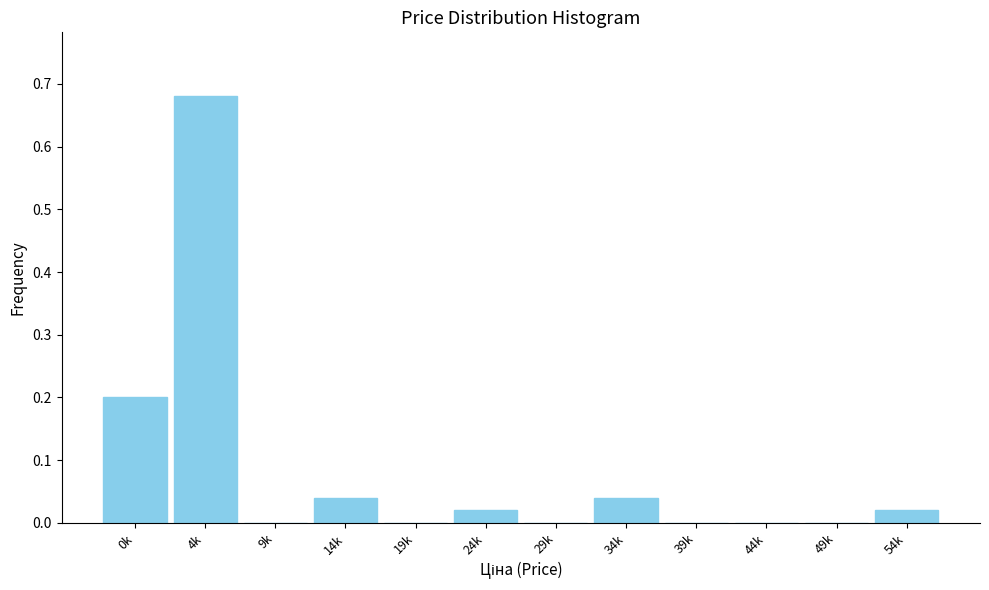

True or false: the data shows 0.0 at 19k.

True